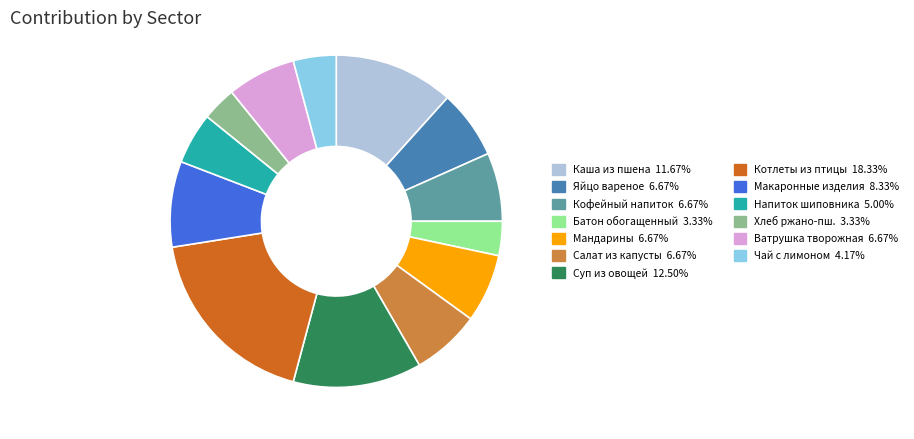

Does Котлеты из птицы 18.33% account for over 50% of the chart?

No